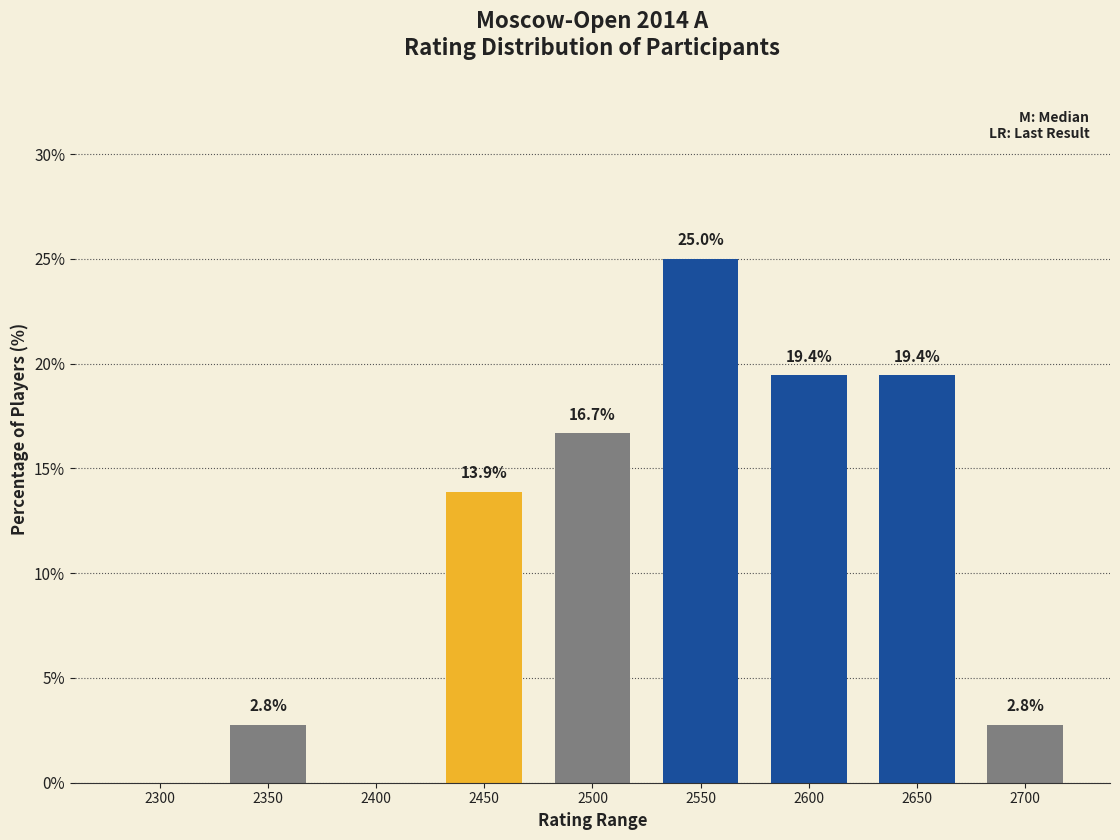

Reading right to left, transcribe all the data shown in this chart.

2700=2.8	2650=19.4	2600=19.4	2550=25.0	2500=16.7	2450=13.9	2400=0.0	2350=2.8	2300=0.0